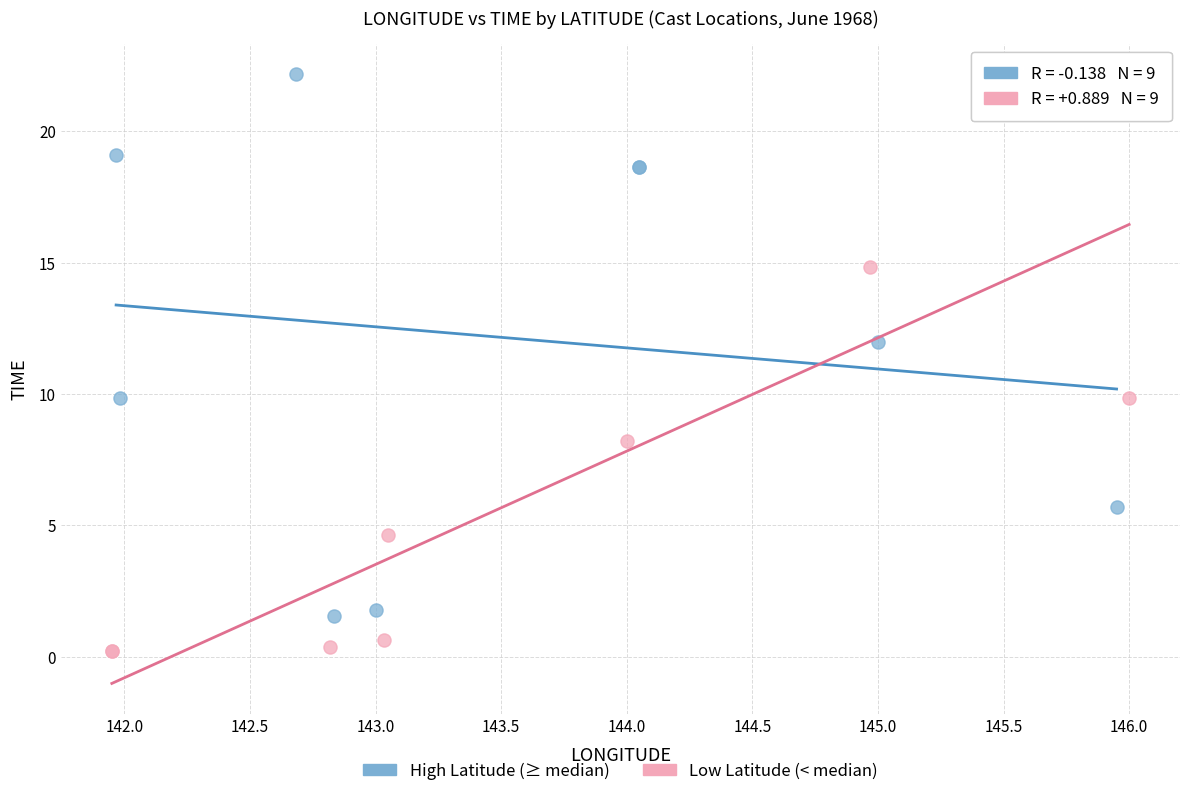

Which series reaches the minimum Y coordinate?

Low Latitude (< median)